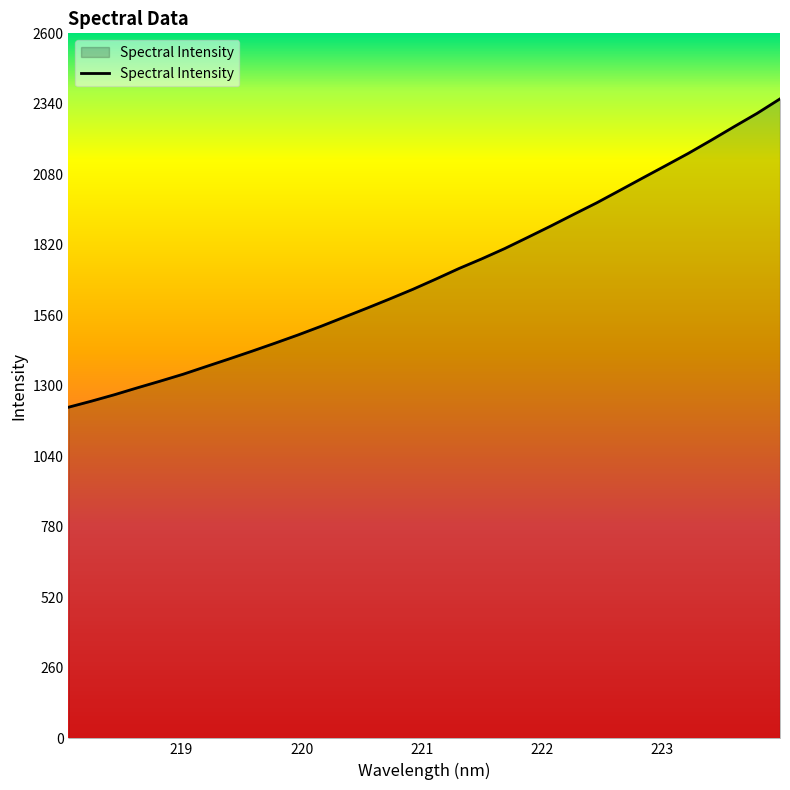

What is the minimum value shown in the chart?

1221.1